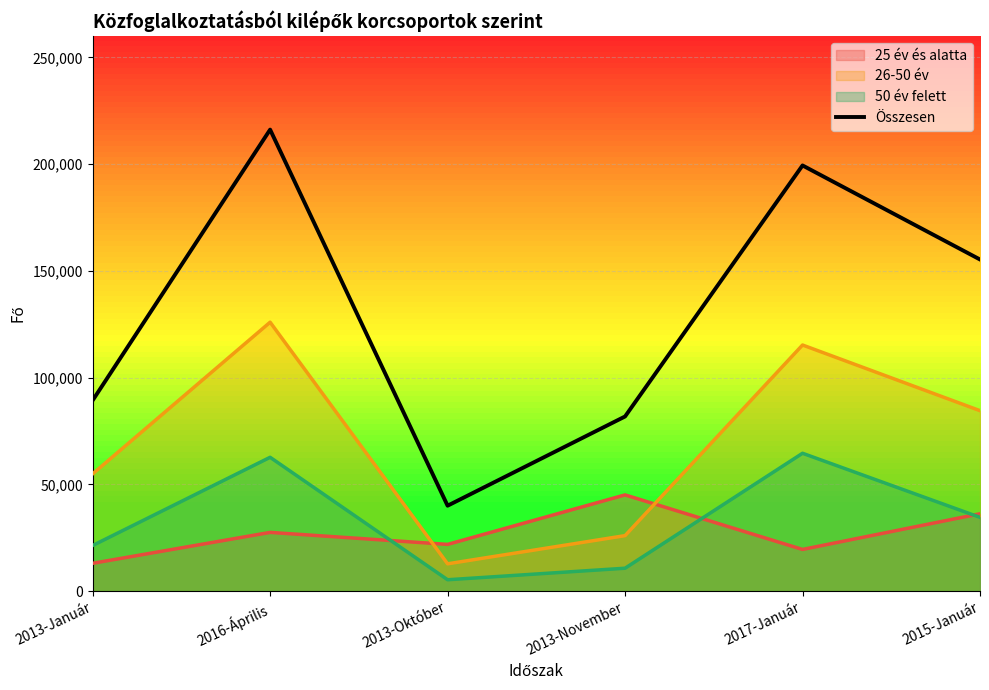

How many points are higher than both their immediate neighbors (excluding endpoints)?

2